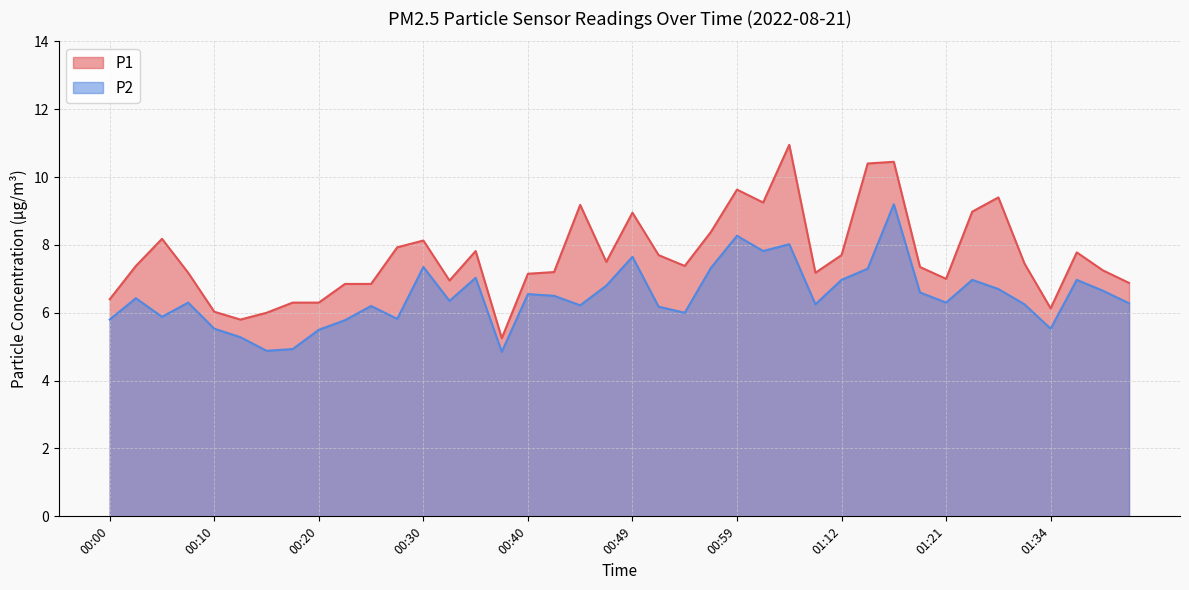

What are all the series names shown in the legend?

P1, P2